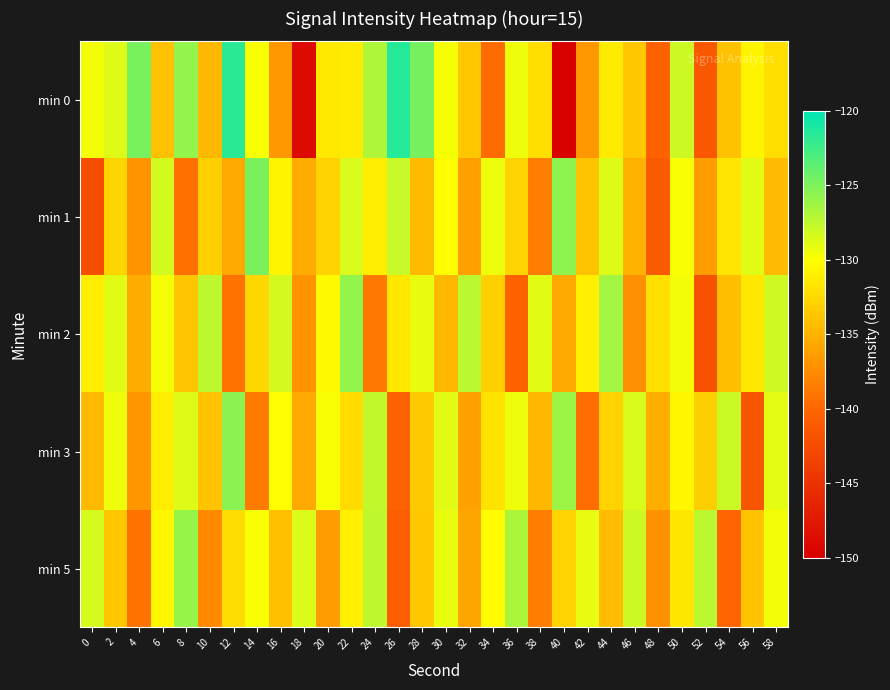

Count the number of data series in this chart.

5